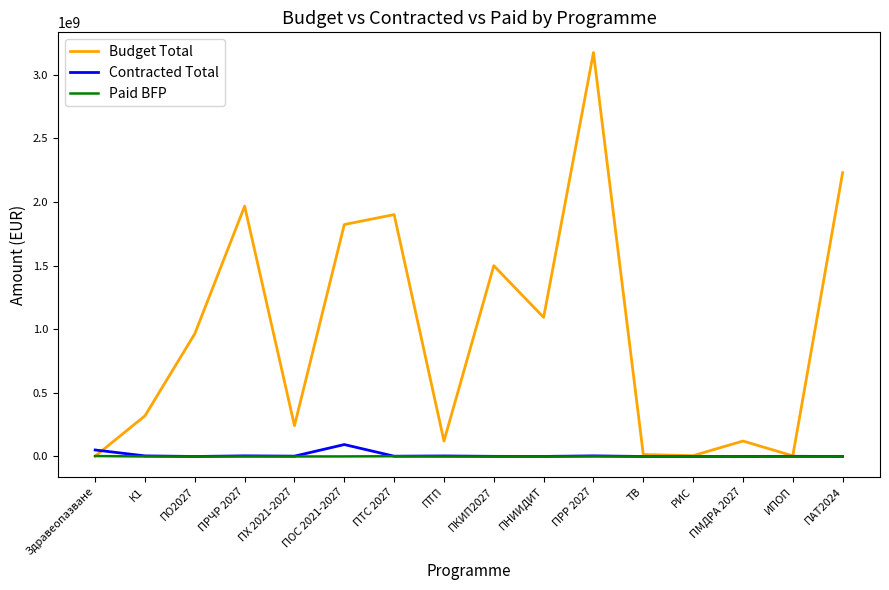

Count the number of categories in the chart.

16